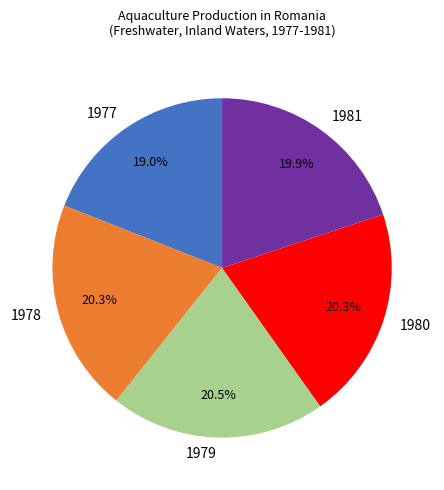

Is it true that 1981 is 6% of the pie?

False